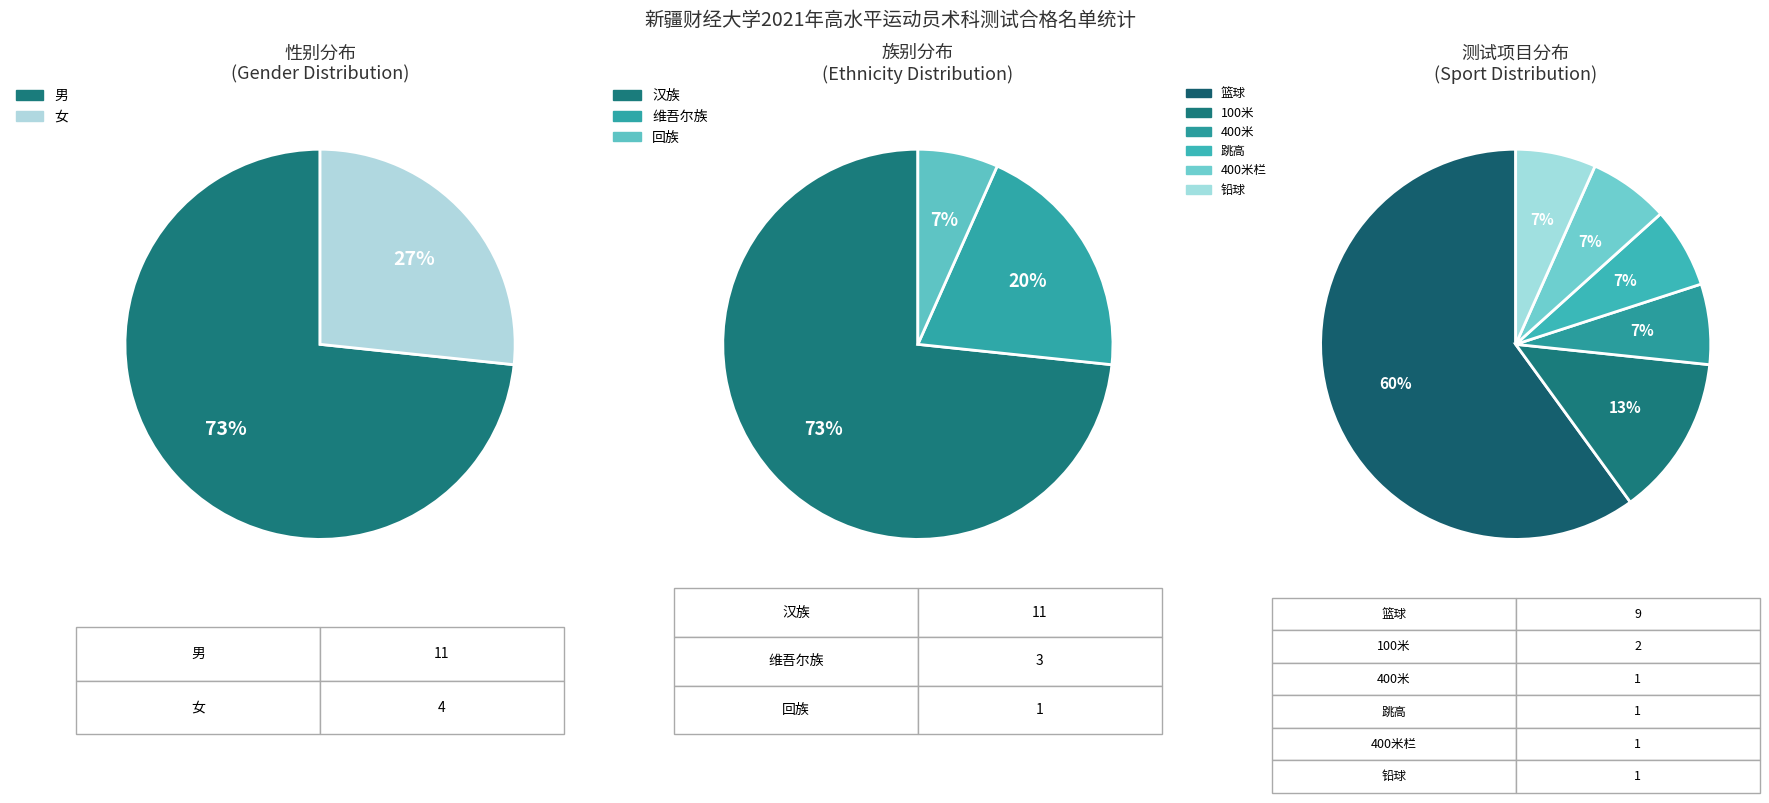

Is the sum of 维吾尔族 and 男 greater than half?

Yes